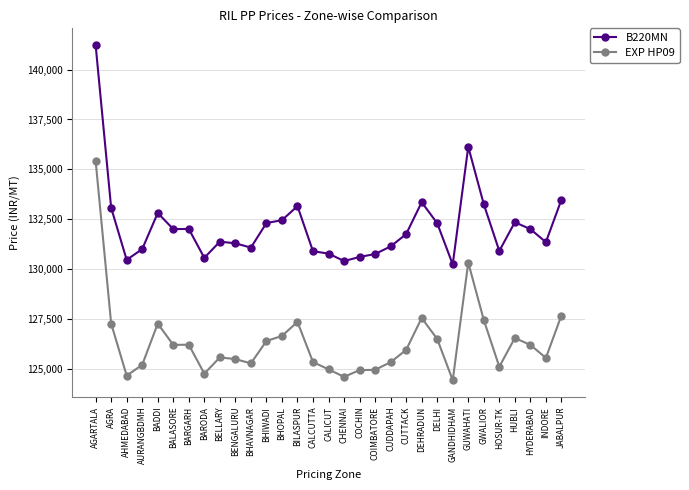

What is the spread (max minus min) of values at BADDI?

5550